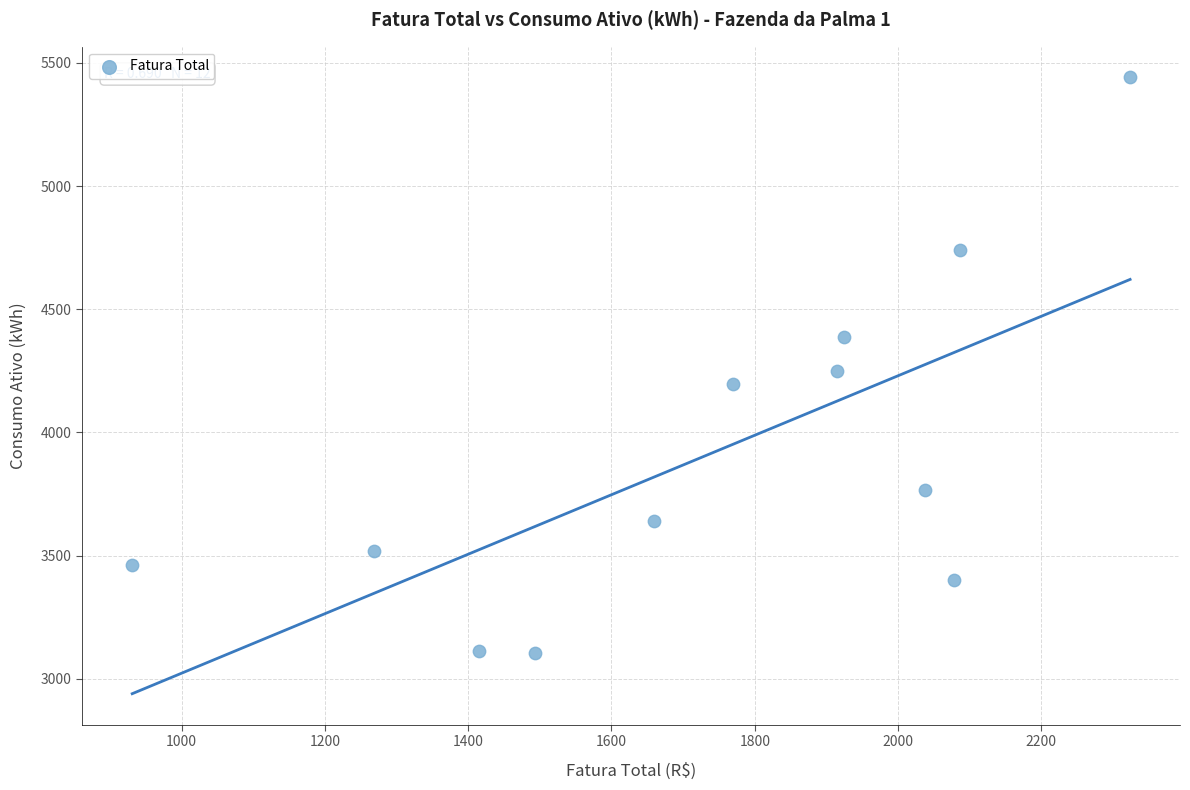

What is the range of Y values (max minus min)?

2336